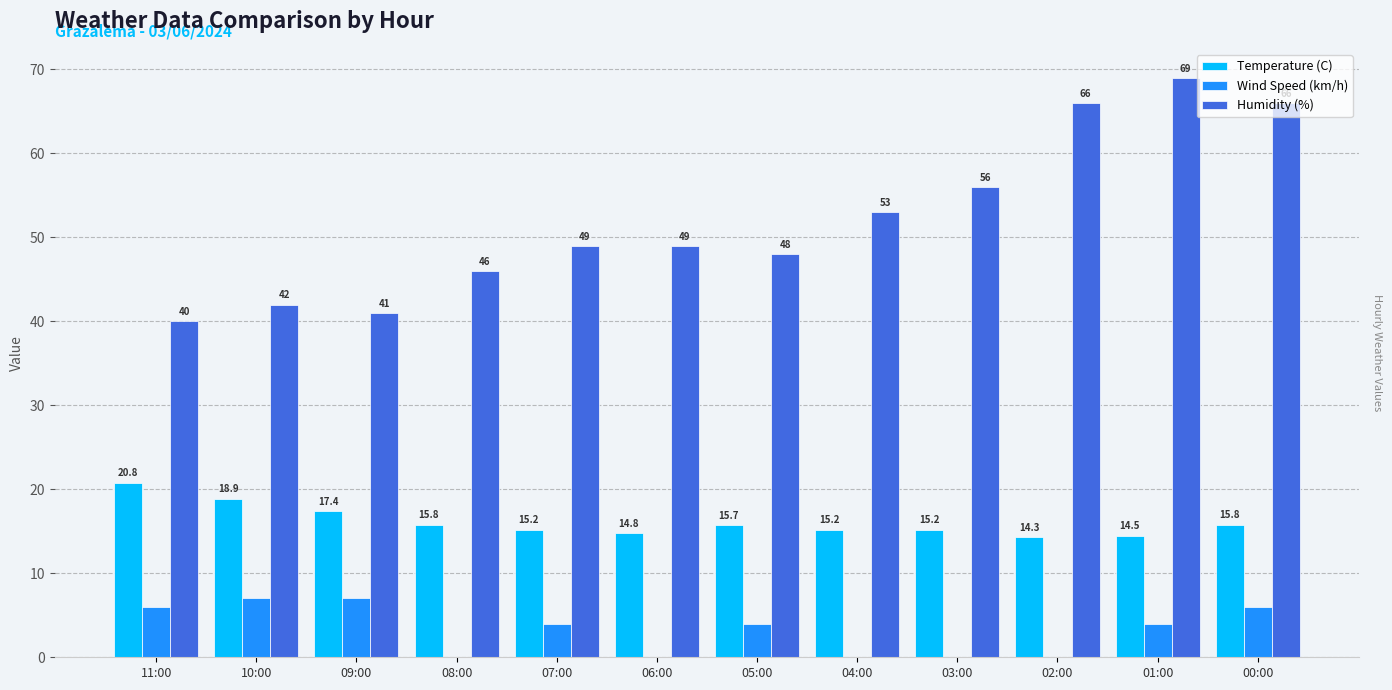

Which series has the largest total across all categories?

Humidity (%)